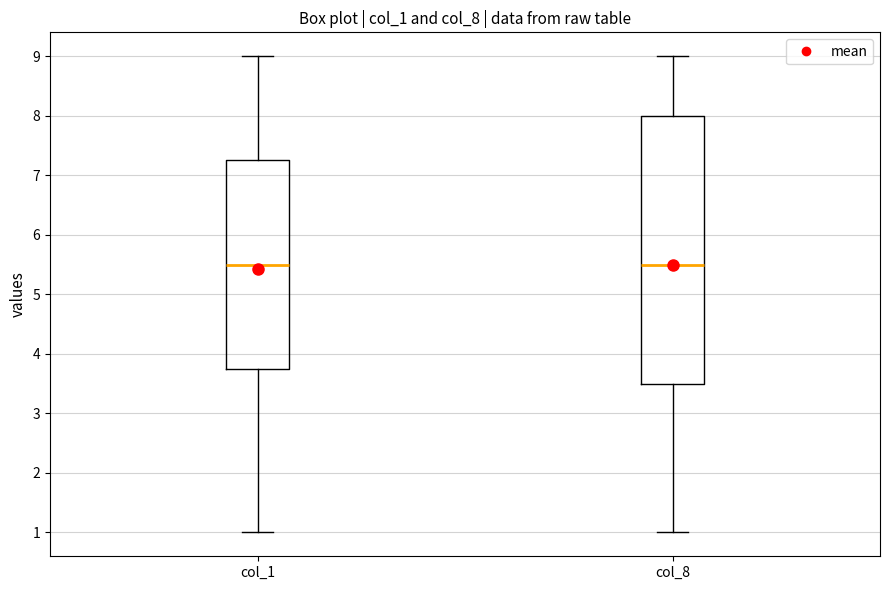

Reading left to right, read every box against the y-axis: the position of its median line, the range the box covers, and the ends of its whiskers. The values are not printed on the chart, so give them approximately, as read against the axis.

col_1: median 5.5, box 3.8 to 7.3, whiskers 1.0 to 9.0
col_8: median 5.5, box 3.5 to 8.0, whiskers 1.0 to 9.0